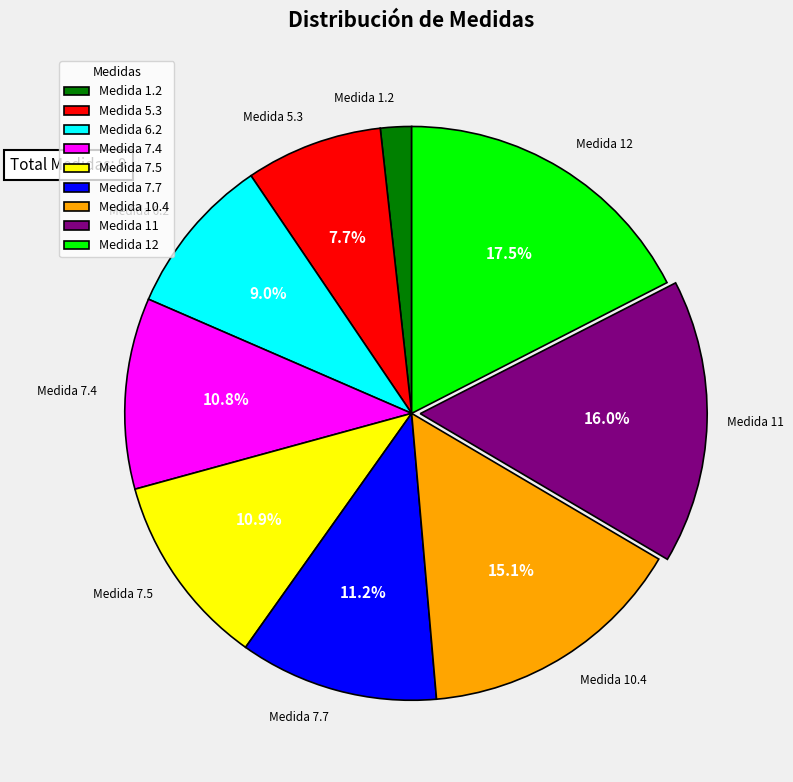

Approximately how many times larger is the value at Medida 6.2 compared to Medida 7.7?

0.8